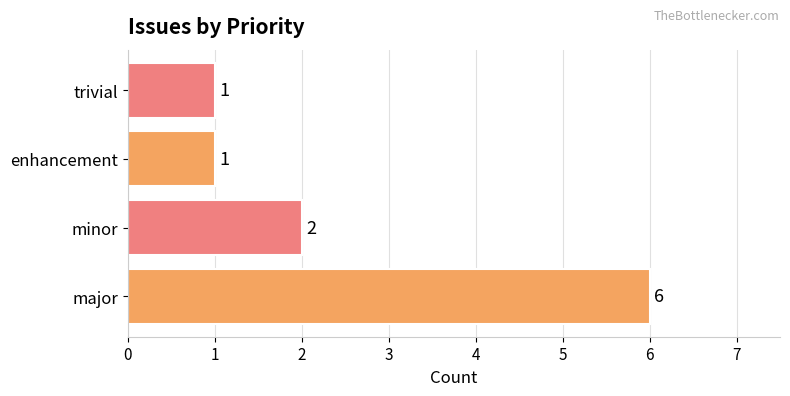

Are the bars grouped side by side (vs. stacked)?

No